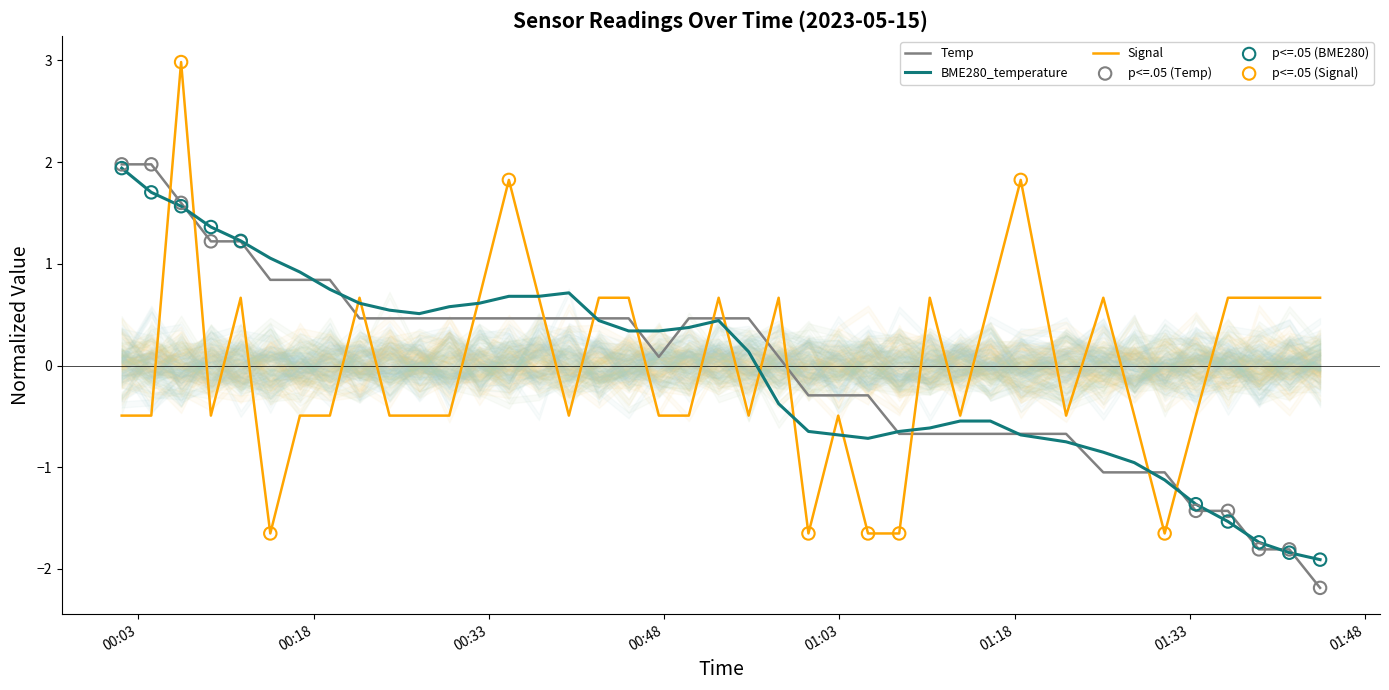

Is the value of Signal at 2023/05/15 00:57:48 greater than the value of BME280_temperature at 2023/05/15 00:29:37?

Yes